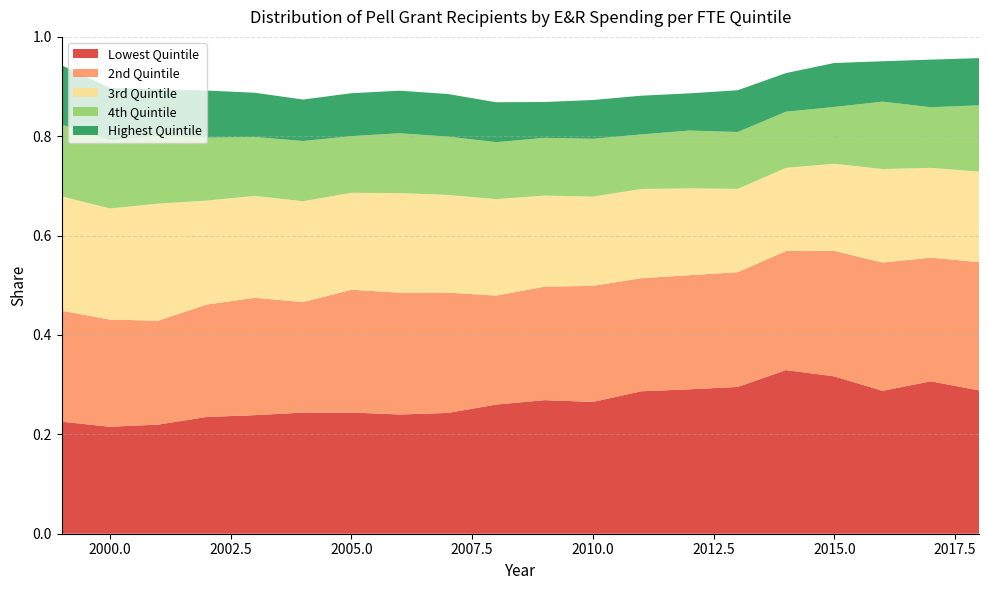

Reading left to right, list all the values displayed in this chart.

Lowest Quintile: 1999=0.2	2000=0.2	2001=0.2	2002=0.2	2003=0.2	2004=0.2	2005=0.2	2006=0.2	2007=0.2	2008=0.3	2009=0.3	2010=0.3	2011=0.3	2012=0.3	2013=0.3	2014=0.3	2015=0.3	2016=0.3	2017=0.3	2018=0.3
2nd Quintile: 1999=0.2	2000=0.2	2001=0.2	2002=0.2	2003=0.2	2004=0.2	2005=0.2	2006=0.2	2007=0.2	2008=0.2	2009=0.2	2010=0.2	2011=0.2	2012=0.2	2013=0.2	2014=0.2	2015=0.3	2016=0.3	2017=0.2	2018=0.3
3rd Quintile: 1999=0.2	2000=0.2	2001=0.2	2002=0.2	2003=0.2	2004=0.2	2005=0.2	2006=0.2	2007=0.2	2008=0.2	2009=0.2	2010=0.2	2011=0.2	2012=0.2	2013=0.2	2014=0.2	2015=0.2	2016=0.2	2017=0.2	2018=0.2
4th Quintile: 1999=0.1	2000=0.1	2001=0.1	2002=0.1	2003=0.1	2004=0.1	2005=0.1	2006=0.1	2007=0.1	2008=0.1	2009=0.1	2010=0.1	2011=0.1	2012=0.1	2013=0.1	2014=0.1	2015=0.1	2016=0.1	2017=0.1	2018=0.1
Highest Quintile: 1999=0.1	2000=0.1	2001=0.1	2002=0.1	2003=0.1	2004=0.1	2005=0.1	2006=0.1	2007=0.1	2008=0.1	2009=0.1	2010=0.1	2011=0.1	2012=0.1	2013=0.1	2014=0.1	2015=0.1	2016=0.1	2017=0.1	2018=0.1